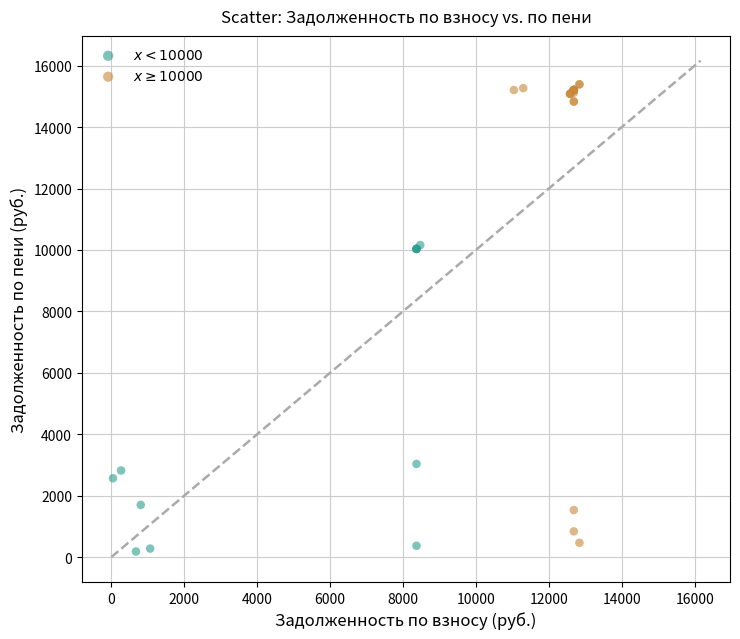

Which series reaches the minimum Y coordinate?

$x < 10000$